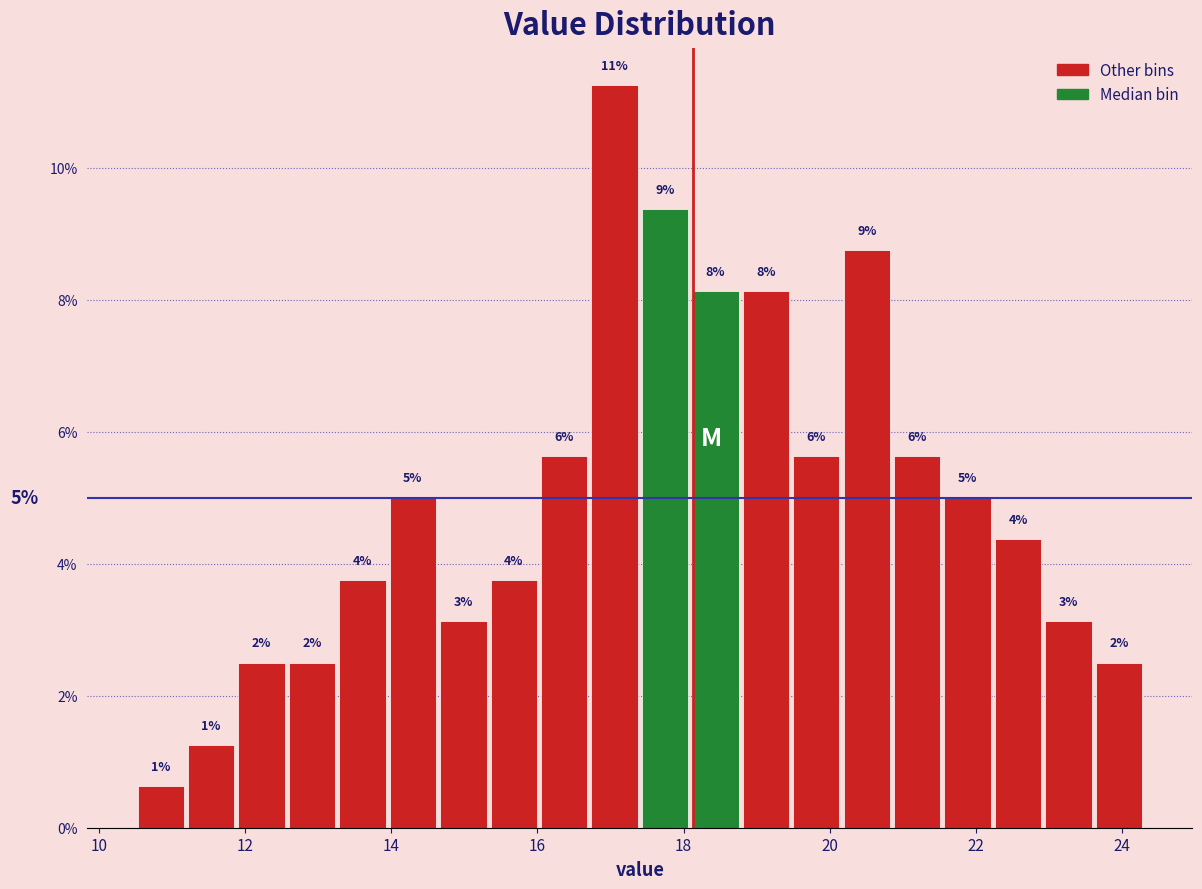

Read against the x-axis, roughly where is the centre of the tallest bar?

17.0